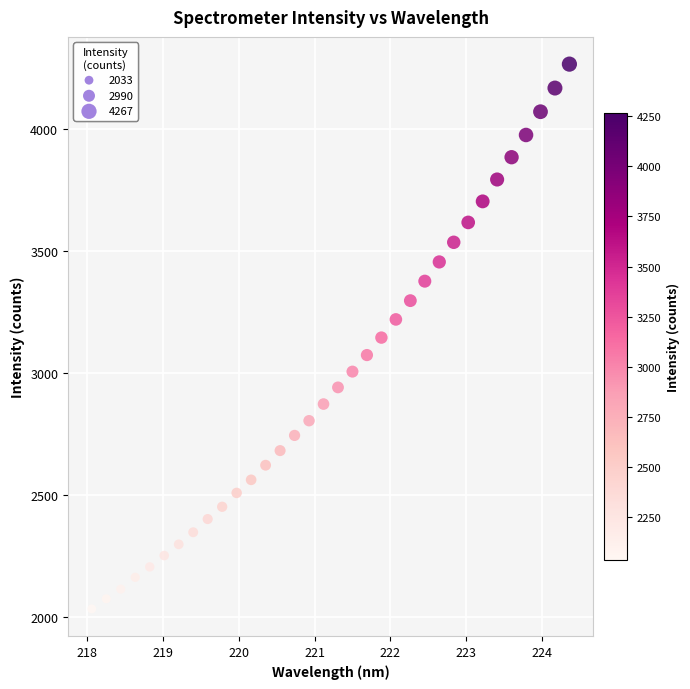

What is the range of X values (max minus min)?

6.3